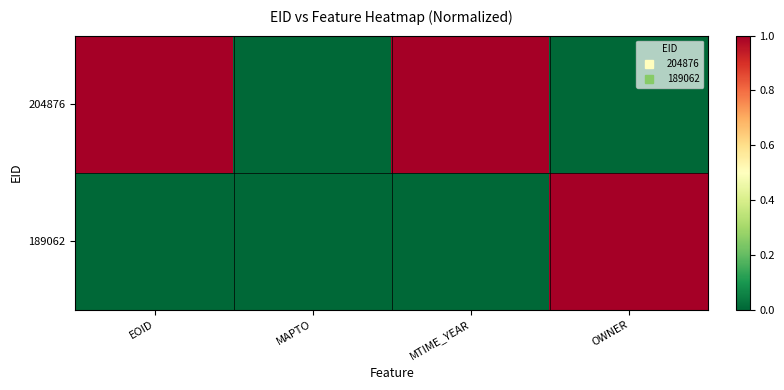

At how many categories does at least one series exceed 0?

3